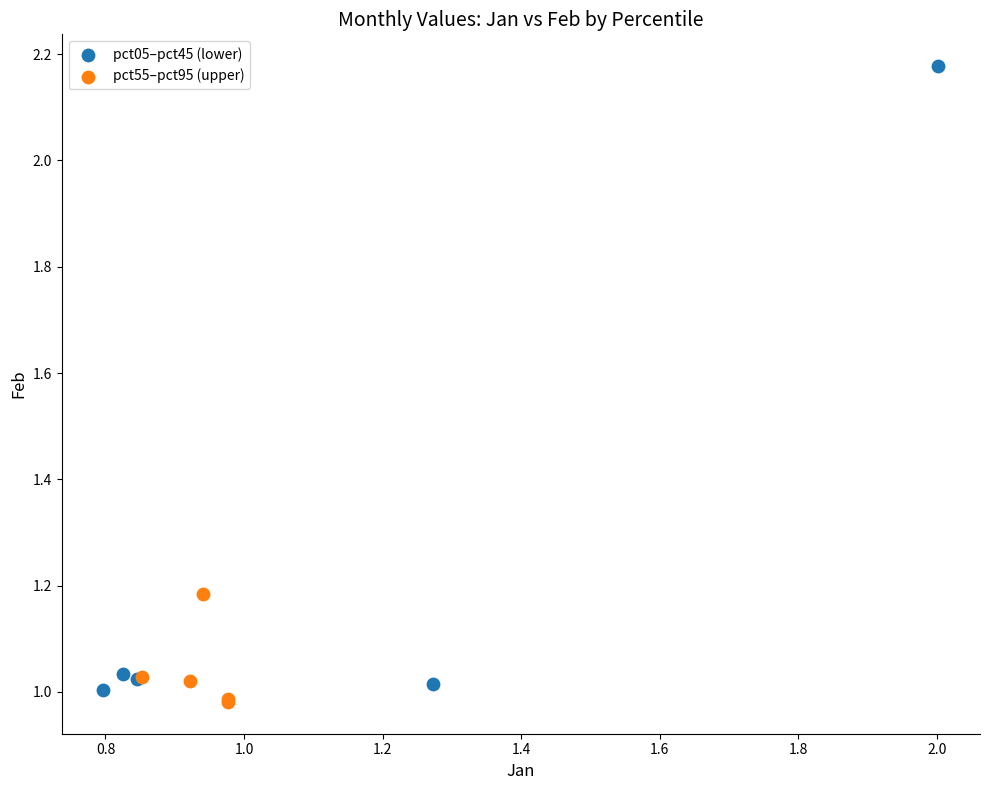

Which series reaches the maximum Y coordinate?

pct05–pct45 (lower)